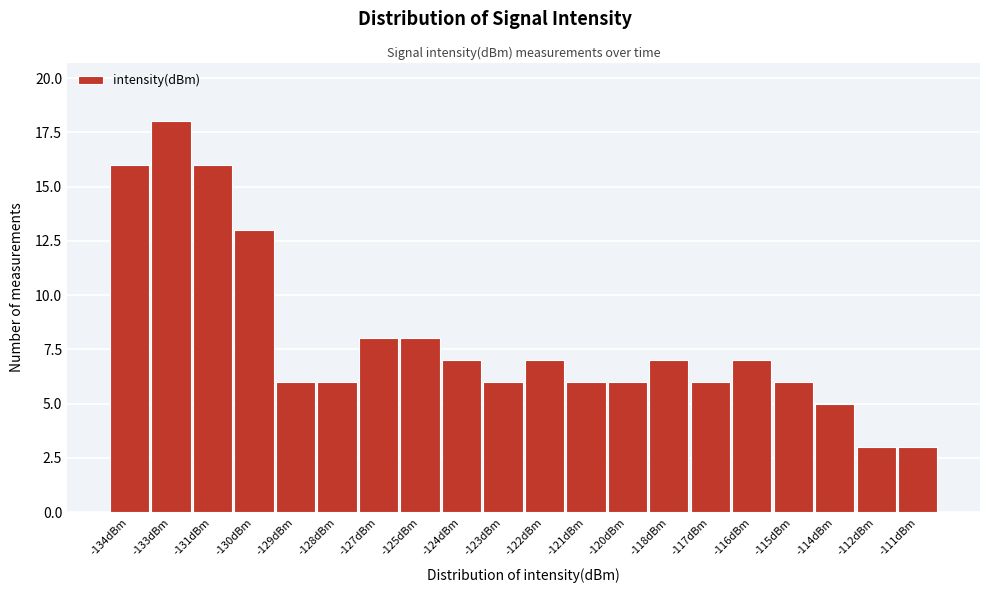

Reading left to right, list all the values displayed in this chart.

-134dBm=16	-133dBm=18	-131dBm=16	-130dBm=13	-129dBm=6	-128dBm=6	-127dBm=8	-125dBm=8	-124dBm=7	-123dBm=6	-122dBm=7	-121dBm=6	-120dBm=6	-118dBm=7	-117dBm=6	-116dBm=7	-115dBm=6	-114dBm=5	-112dBm=3	-111dBm=3